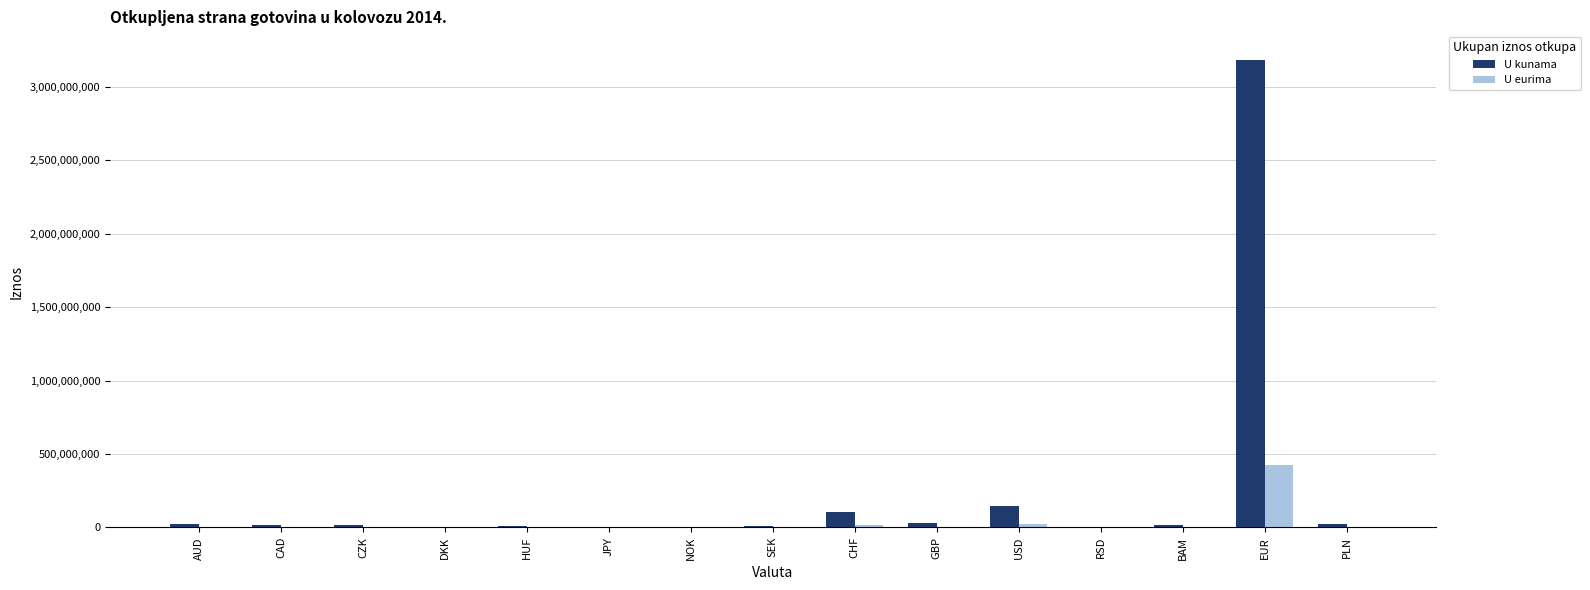

What is the maximum value for U eurima?

422444214